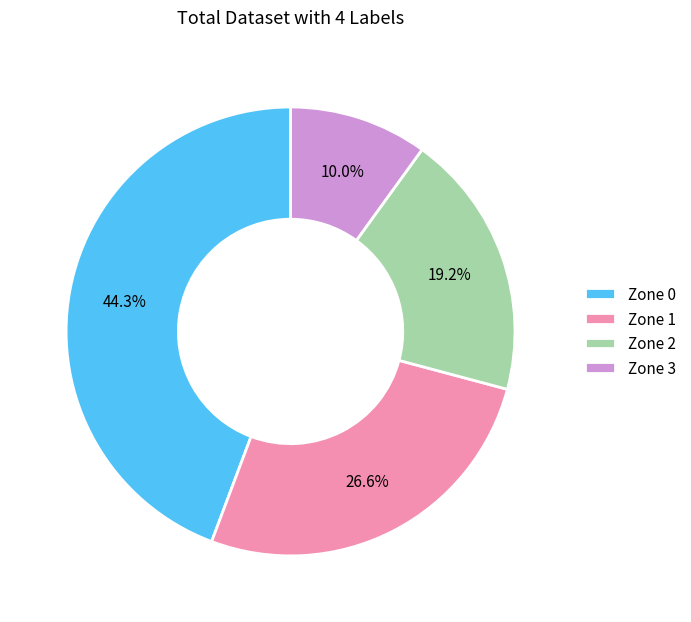

Rank the categories by value from highest to lowest.

Zone 0, Zone 1, Zone 2, Zone 3